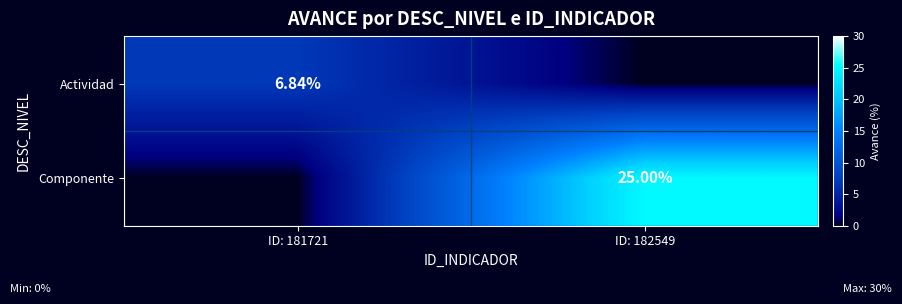

Between ID: 181721 and ID: 182549, which series saw the biggest shift?

Componente